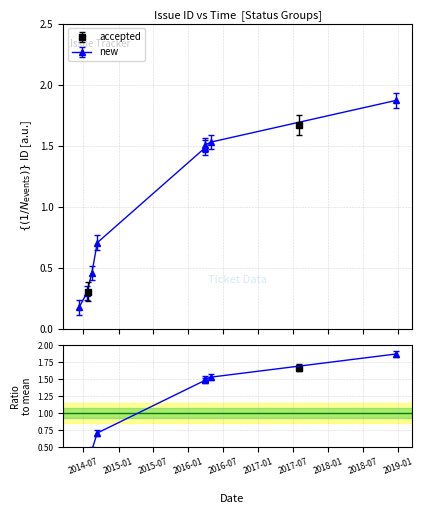

At which category does the chart reach its minimum across all series?

2014-07